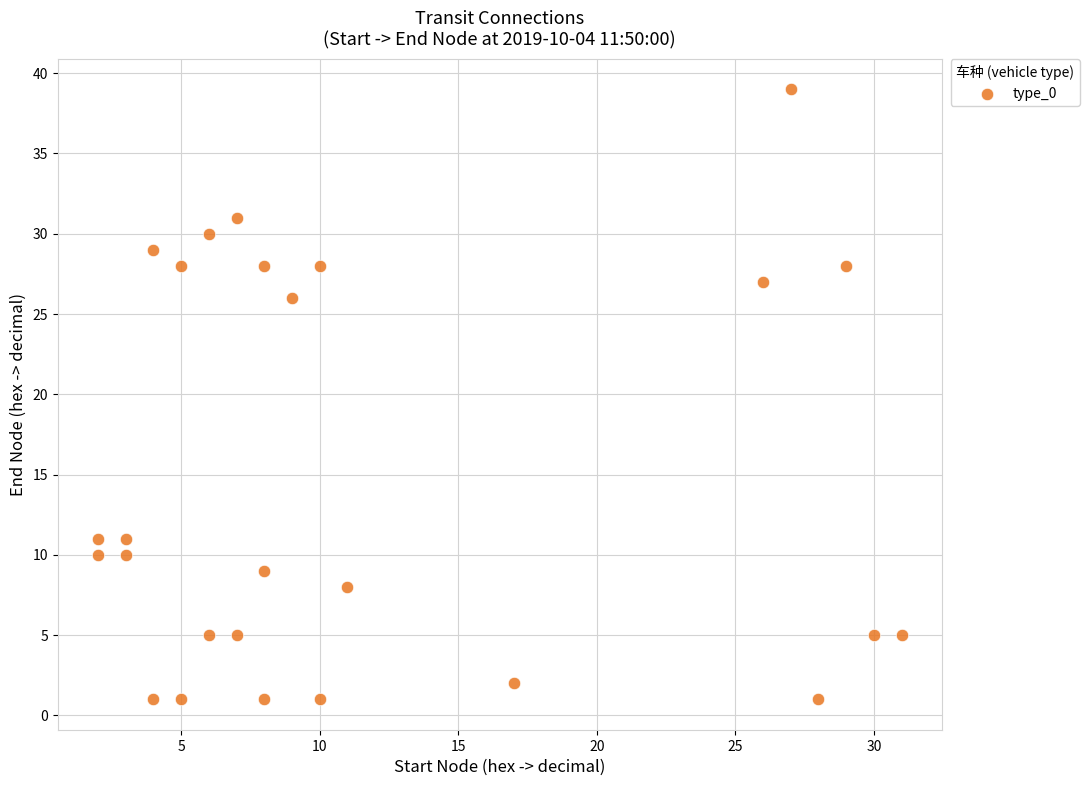

What is the range of X values (max minus min)?

29